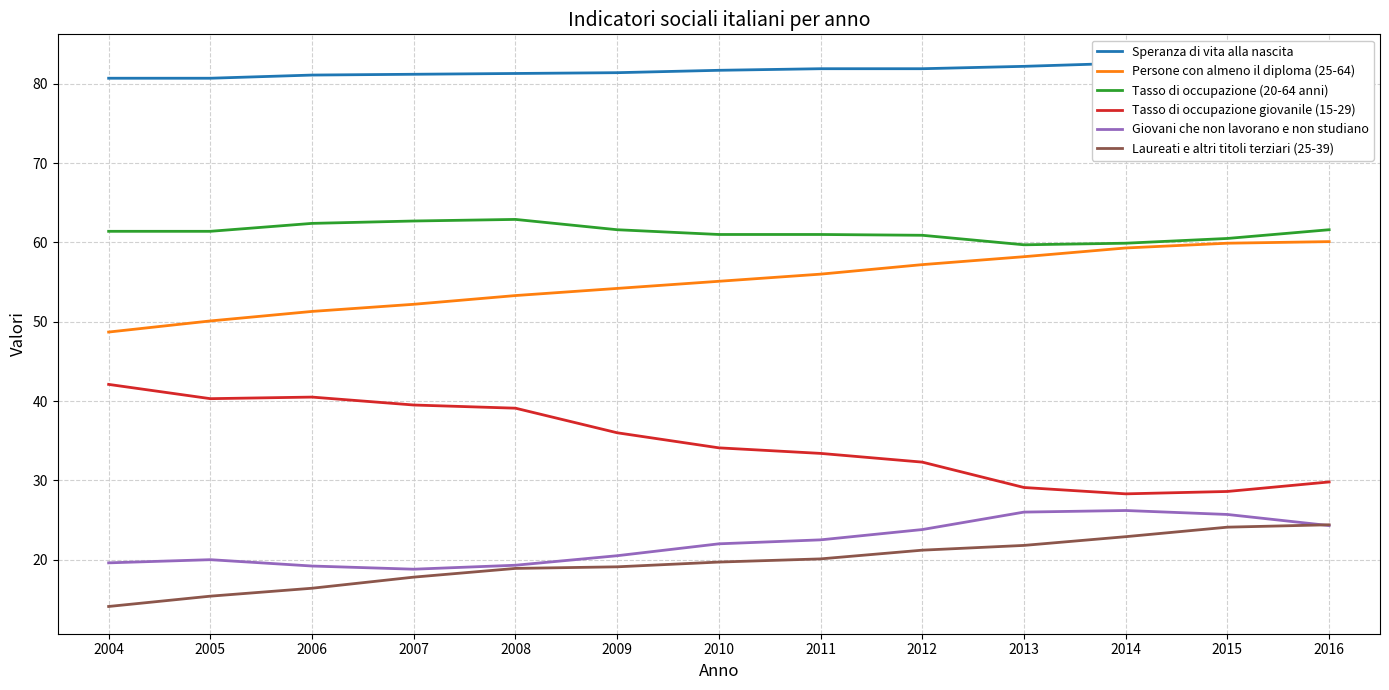

Reading right to left, what are all the values shown in this chart?

Speranza di vita alla nascita: 82.8	82.3	82.6	82.2	81.9	81.9	81.7	81.4	81.3	81.2	81.1	80.7	80.7
Persone con almeno il diploma (25-64): 60.1	59.9	59.3	58.2	57.2	56.0	55.1	54.2	53.3	52.2	51.3	50.1	48.7
Tasso di occupazione (20-64 anni): 61.6	60.5	59.9	59.7	60.9	61.0	61.0	61.6	62.9	62.7	62.4	61.4	61.4
Tasso di occupazione giovanile (15-29): 29.8	28.6	28.3	29.1	32.3	33.4	34.1	36.0	39.1	39.5	40.5	40.3	42.1
Giovani che non lavorano e non studiano: 24.3	25.7	26.2	26.0	23.8	22.5	22.0	20.5	19.3	18.8	19.2	20.0	19.6
Laureati e altri titoli terziari (25-39): 24.4	24.1	22.9	21.8	21.2	20.1	19.7	19.1	18.9	17.8	16.4	15.4	14.1